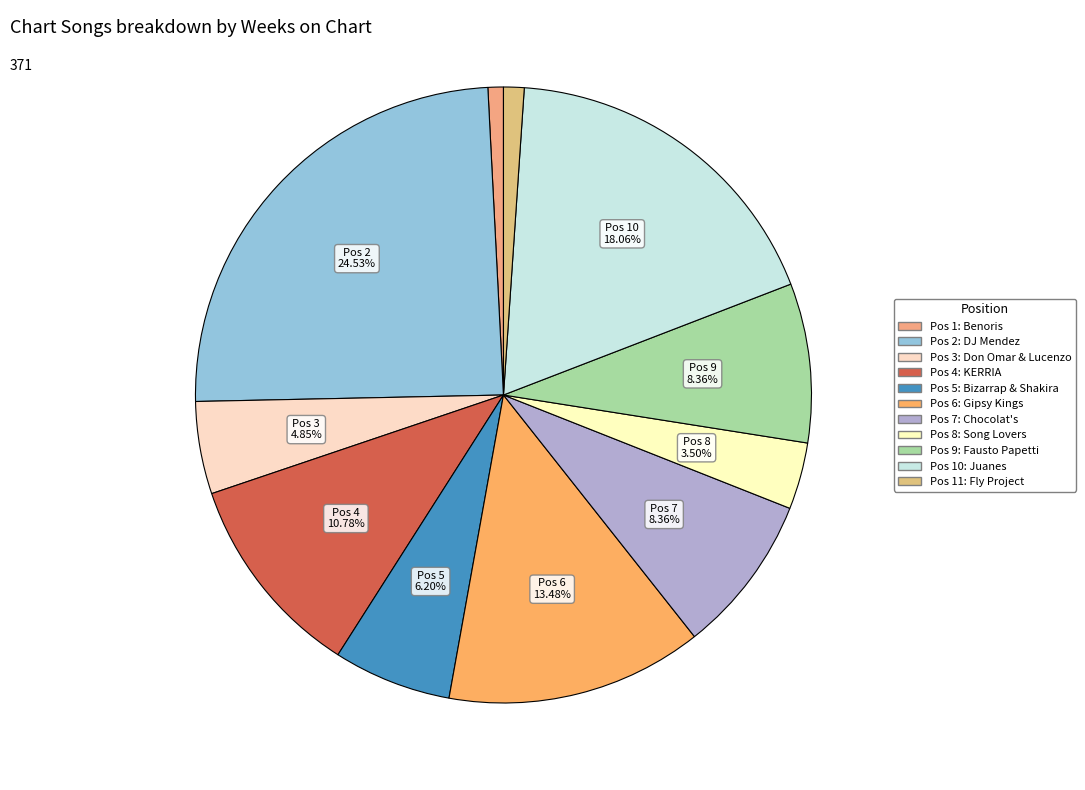

Count the number of slices in the pie.

11